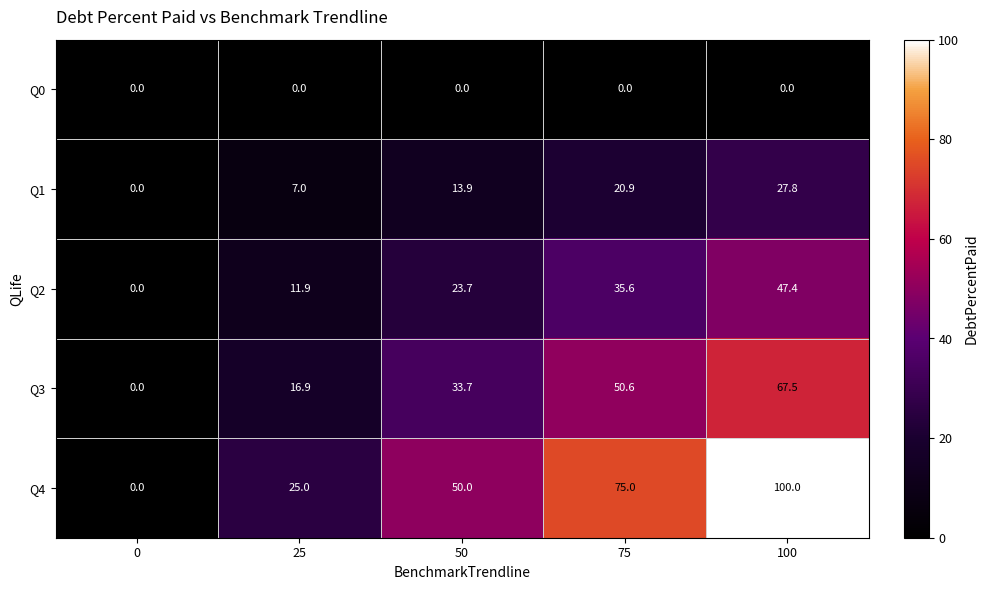

Count the number of data series in this chart.

5